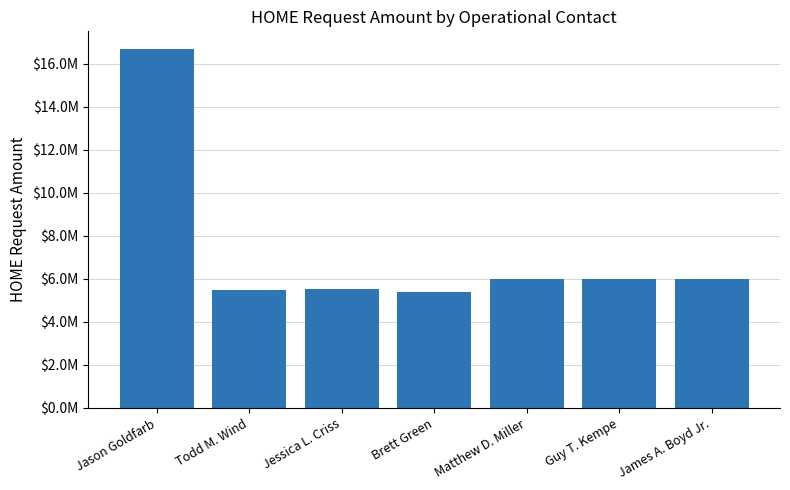

Is it true that the value at Jessica L. Criss is 5544000?

True